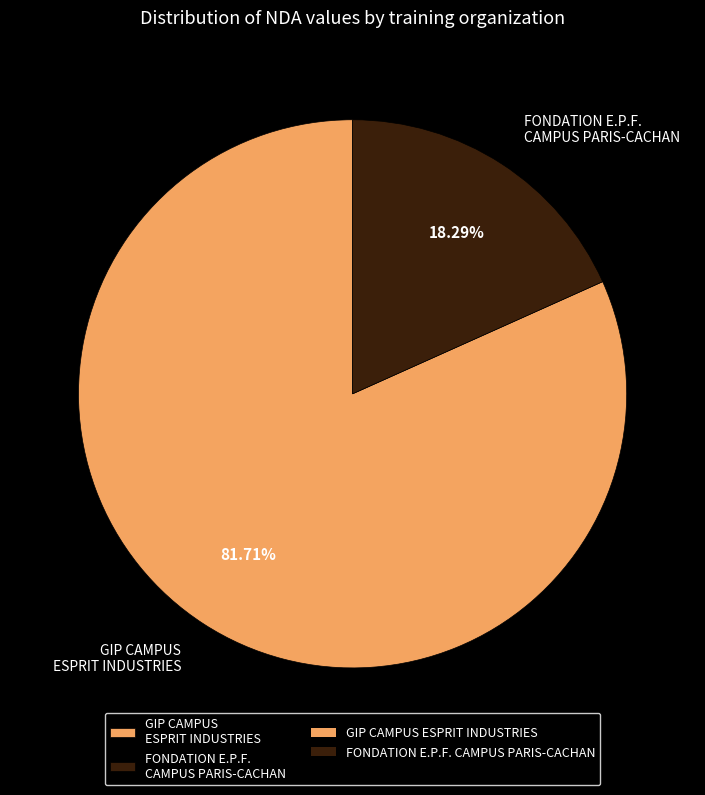

Is the sum of FONDATION E.P.F. CAMPUS PARIS-CACHAN and GIP CAMPUS ESPRIT INDUSTRIES greater than half?

Yes